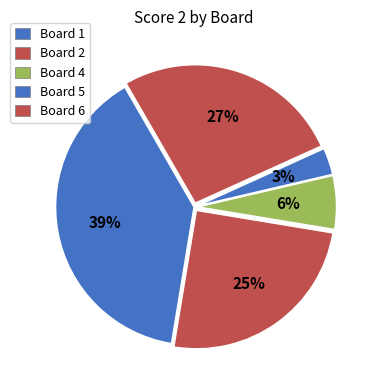

What is the largest slice in the pie chart?

Board 1